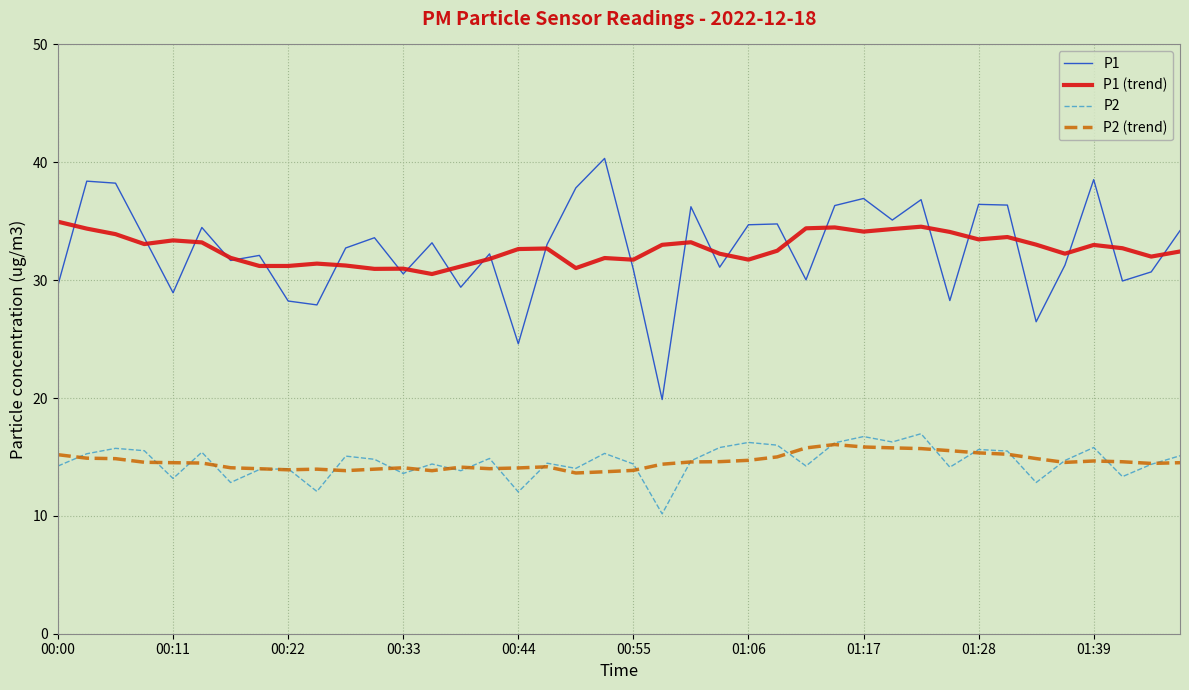

Which series has the widest spread of values?

P1